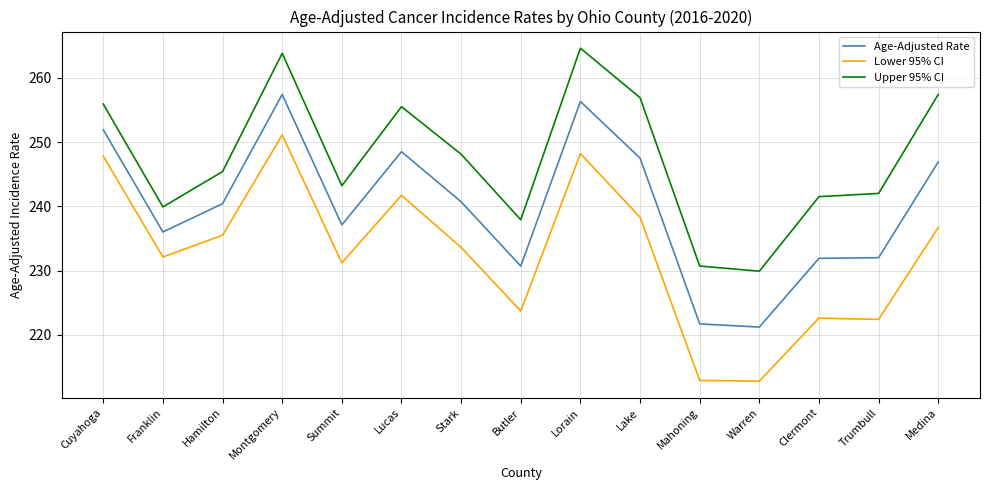

At which label is Upper 95% CI closest to 247?

Stark